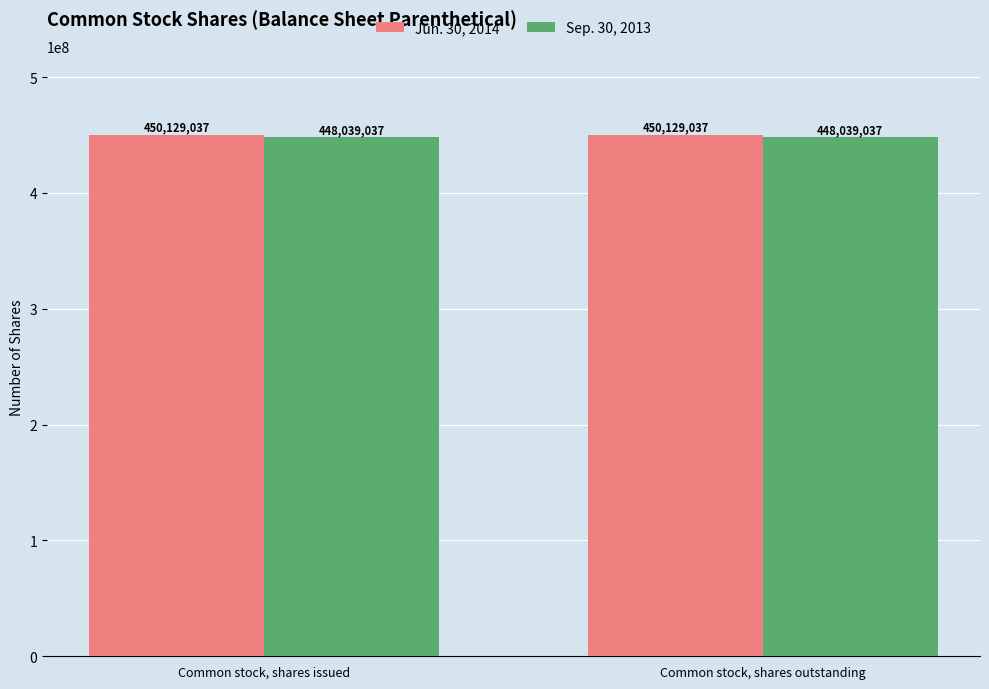

What is the approximate value of Sep. 30, 2013 at Common stock, shares issued?

448039037